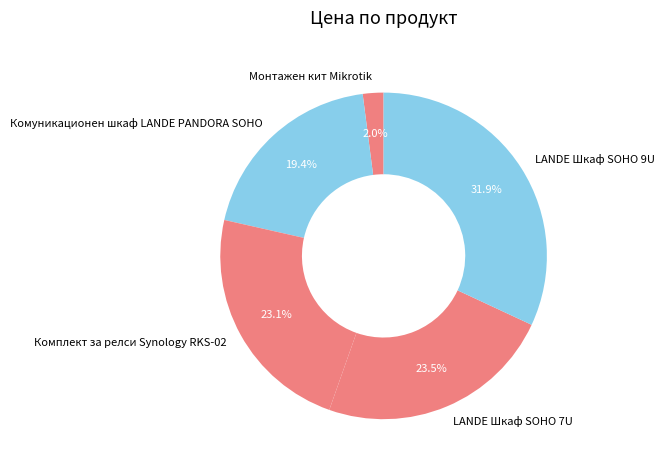

What percentage is the Монтажен кит Mikrotik slice, to the nearest percent?

2%